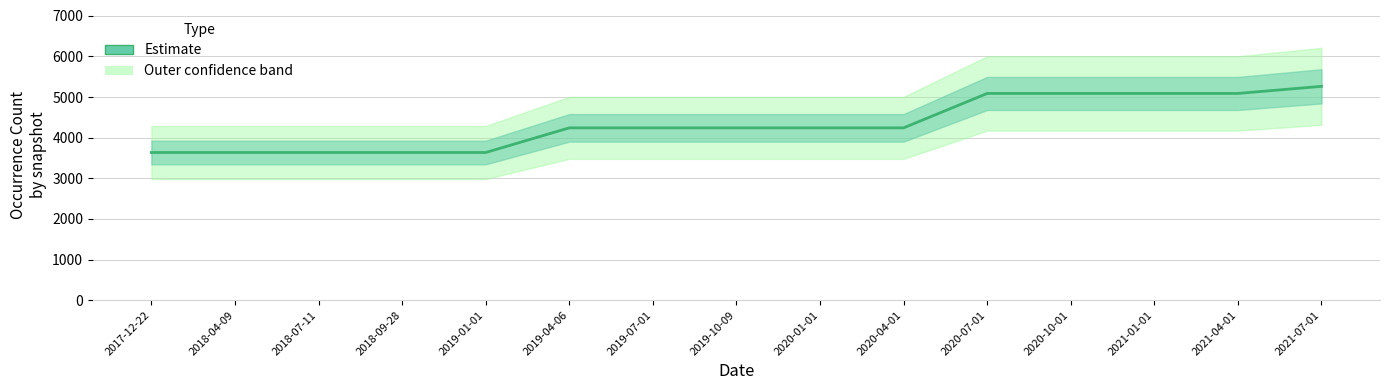

List the labels in order of value, smallest first.

2017-12-22, 2018-04-09, 2018-07-11, 2018-09-28, 2019-01-01, 2019-04-06, 2019-07-01, 2019-10-09, 2020-01-01, 2020-04-01, 2020-07-01, 2020-10-01, 2021-01-01, 2021-04-01, 2021-07-01